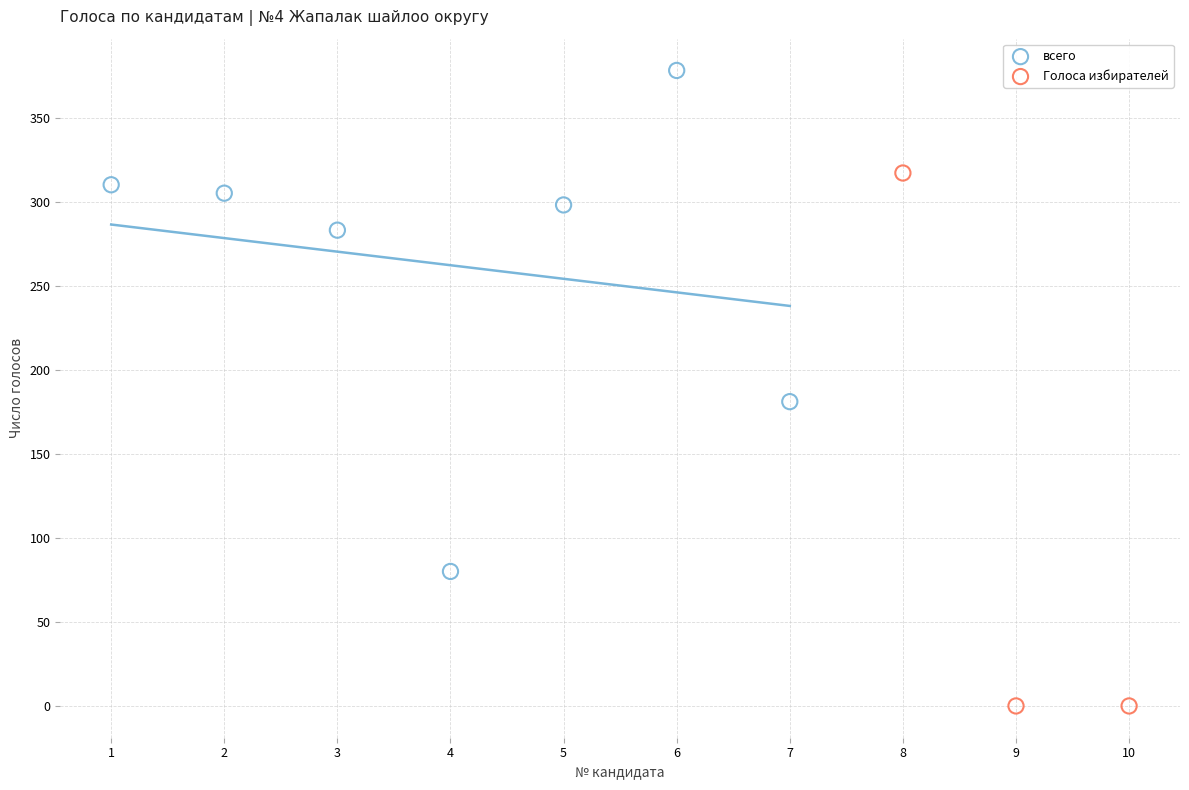

Which series reaches the minimum Y coordinate?

Голоса избирателей